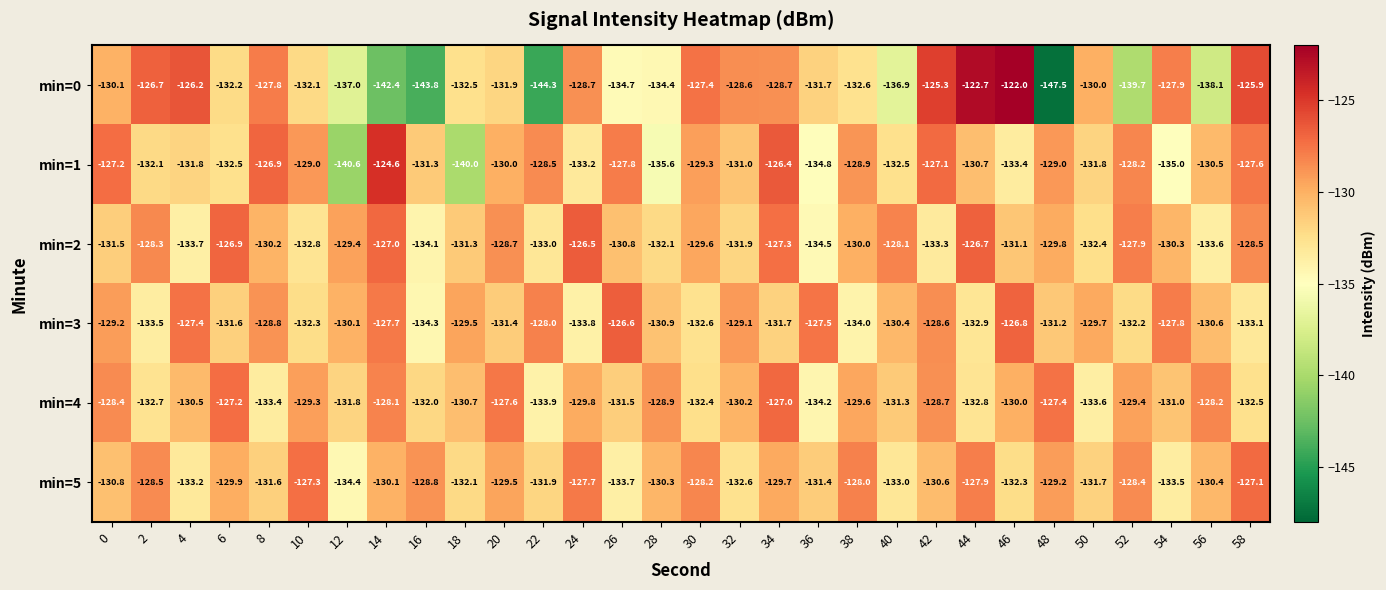

Is it true that min=3 equals -74.6 at 34?

False